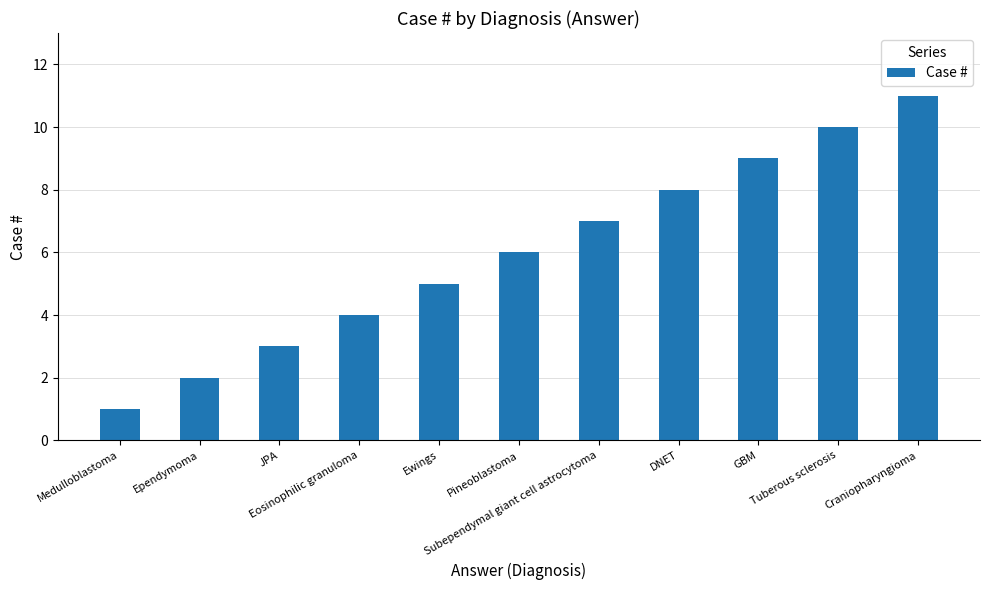

What is the difference between the second highest and minimum values?

9